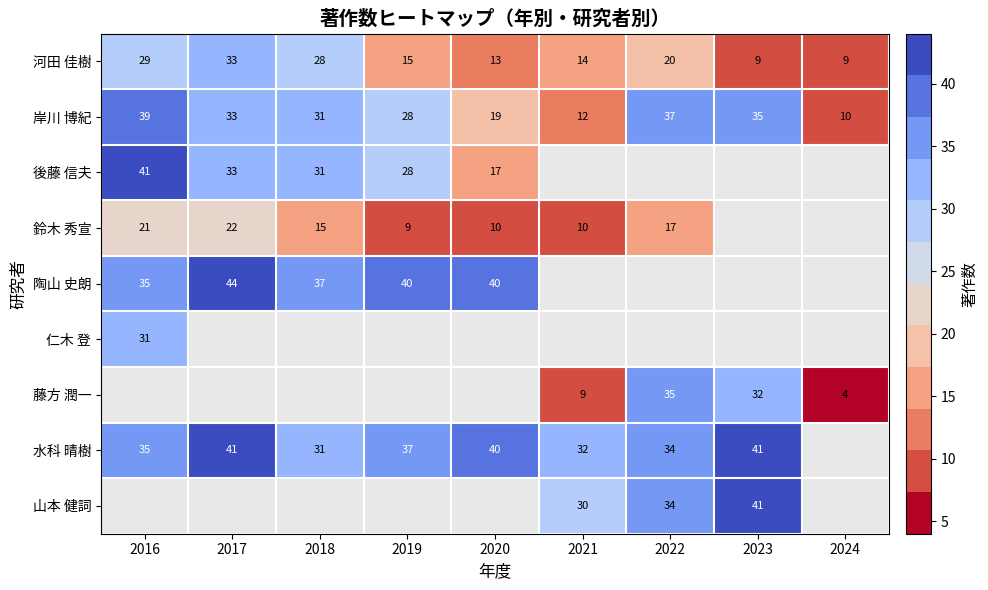

What is the minimum value for 河田 佳樹?

9